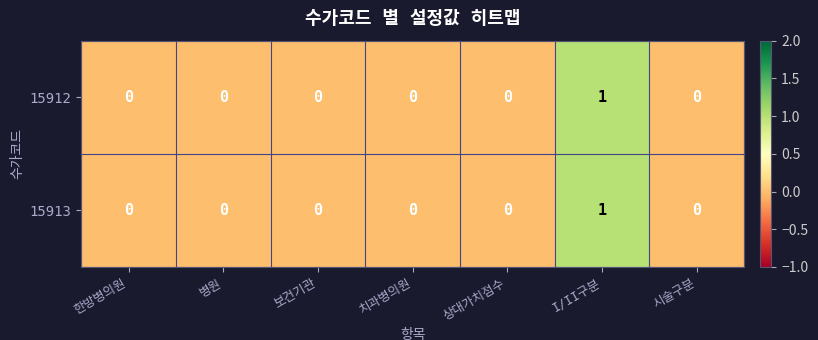

How many 15913 values are between 0 and 1?

7